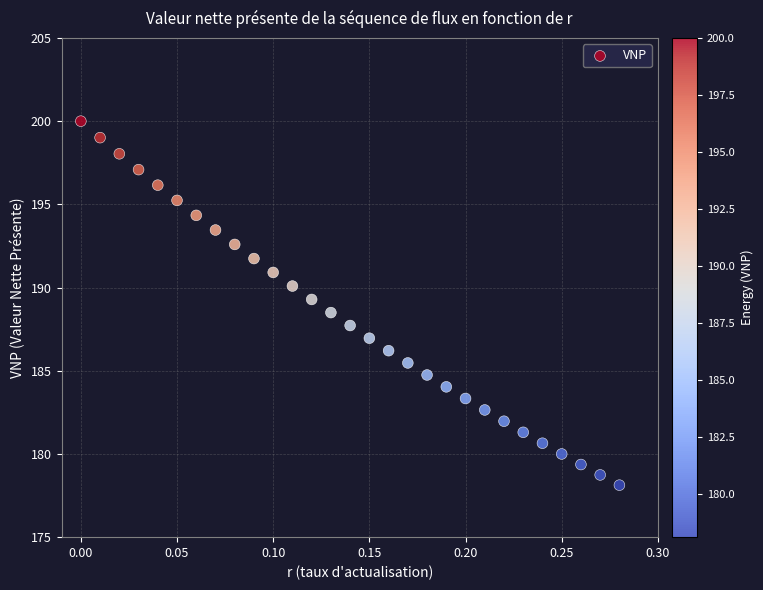

What is the range of X values (max minus min)?

0.3